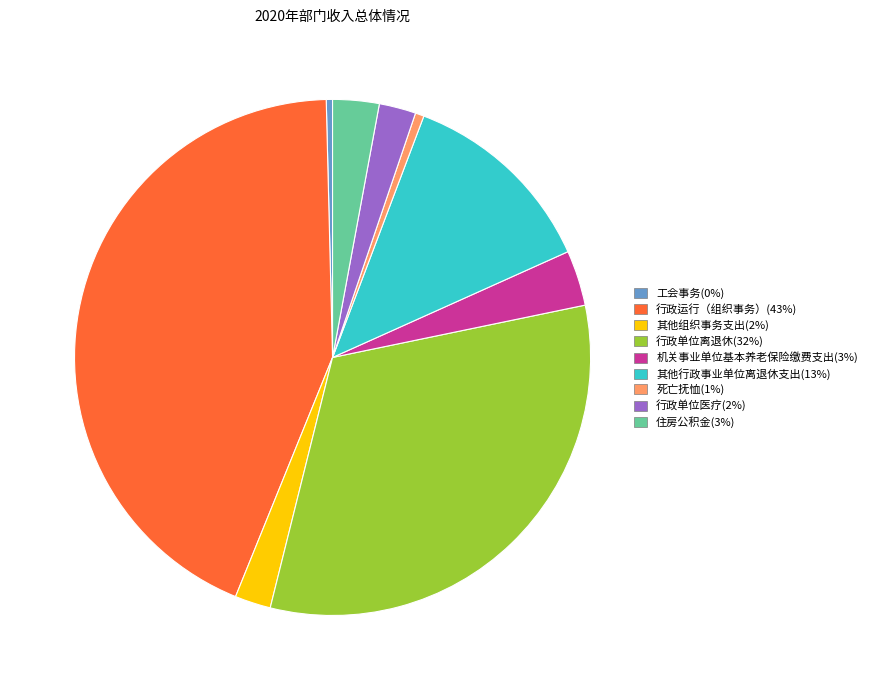

Is the sum of 其他组织事务支出(2%) and 工会事务(0%) greater than half?

No